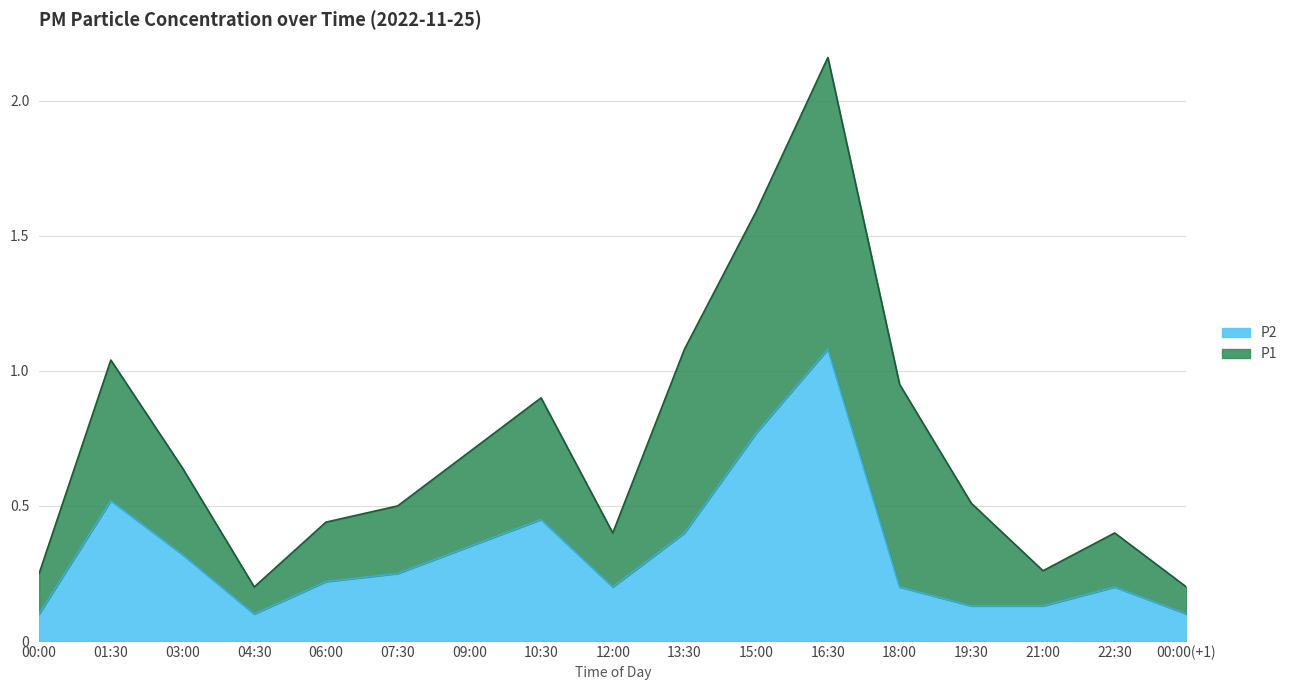

What is the average value?

0.3